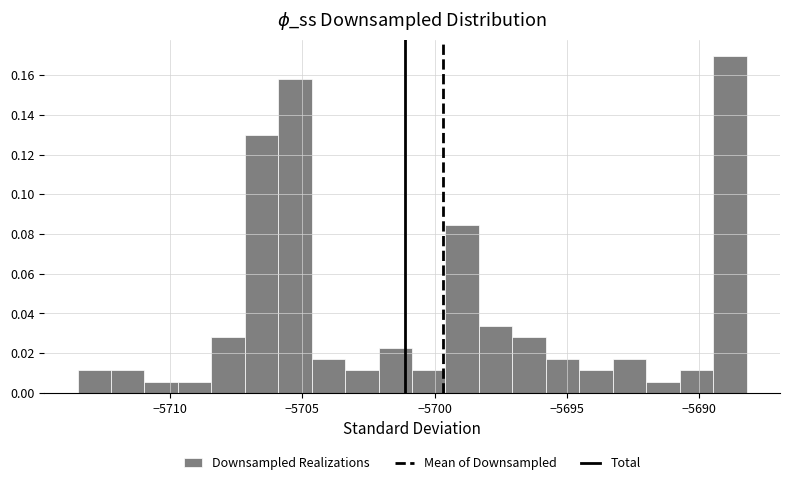

Around what value on the x-axis is the tallest bar? Give the approximate position of its centre, as read against the axis.

-5689.0